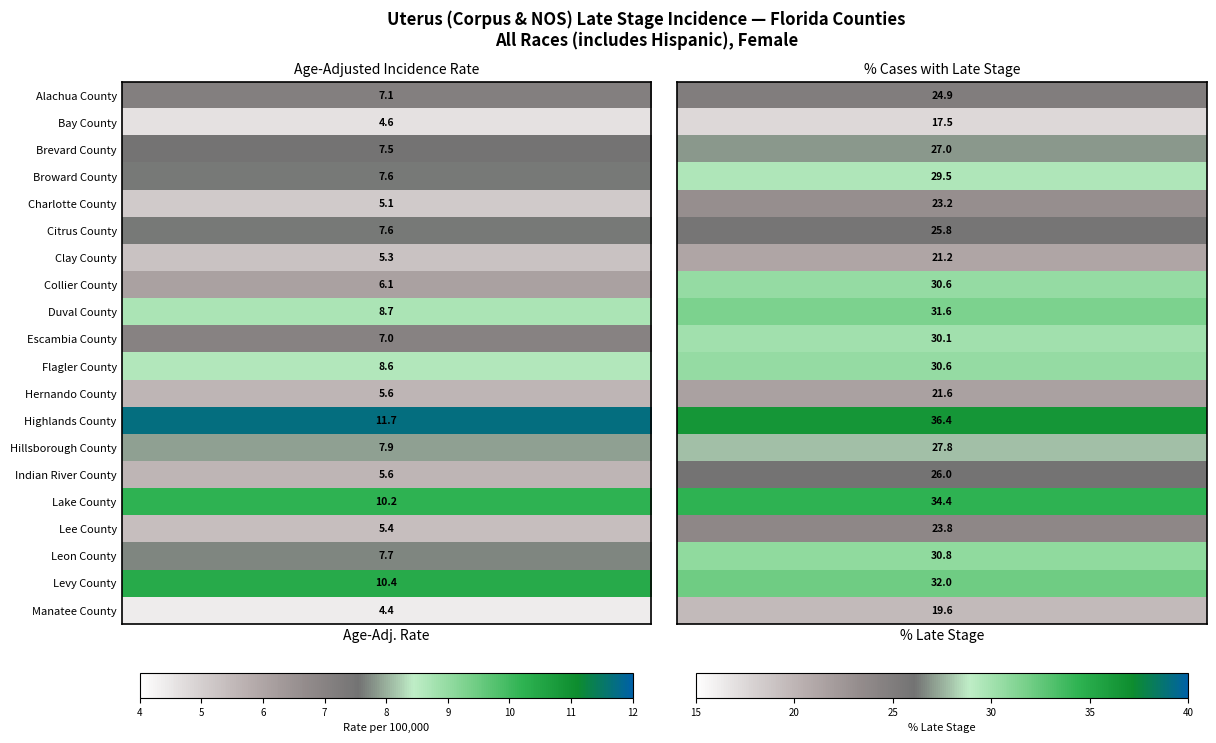

Reading right to left, what are all the values shown in this chart?

Alachua County: 1=24.9	0=7.1
Bay County: 1=17.5	0=4.6
Brevard County: 1=27.0	0=7.5
Broward County: 1=29.5	0=7.6
Charlotte County: 1=23.2	0=5.1
Citrus County: 1=25.8	0=7.6
Clay County: 1=21.2	0=5.3
Collier County: 1=30.6	0=6.1
Duval County: 1=31.6	0=8.7
Escambia County: 1=30.1	0=7.0
Flagler County: 1=30.6	0=8.6
Hernando County: 1=21.6	0=5.6
Highlands County: 1=36.4	0=11.7
Hillsborough County: 1=27.8	0=7.9
Indian River County: 1=26.0	0=5.6
Lake County: 1=34.4	0=10.2
Lee County: 1=23.8	0=5.4
Leon County: 1=30.8	0=7.7
Levy County: 1=32.0	0=10.4
Manatee County: 1=19.6	0=4.4